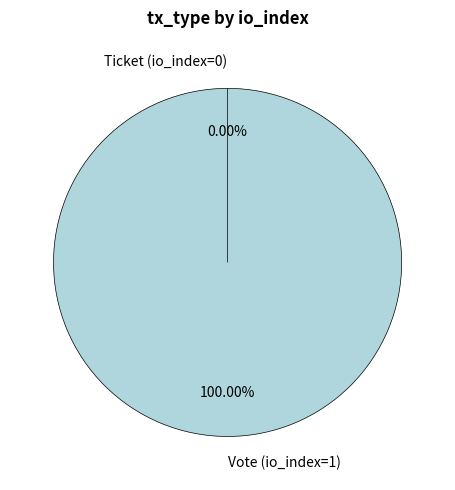

To the nearest percent, what is the difference between the Ticket (io_index=0) and Vote (io_index=1) slice percentages?

100%